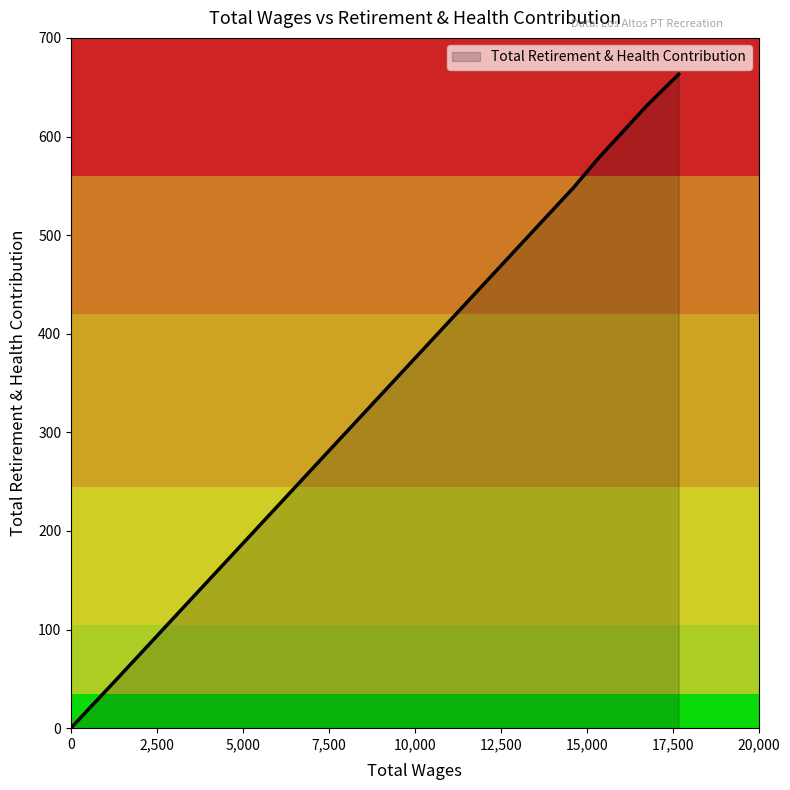

What is the maximum value shown in the chart?

663